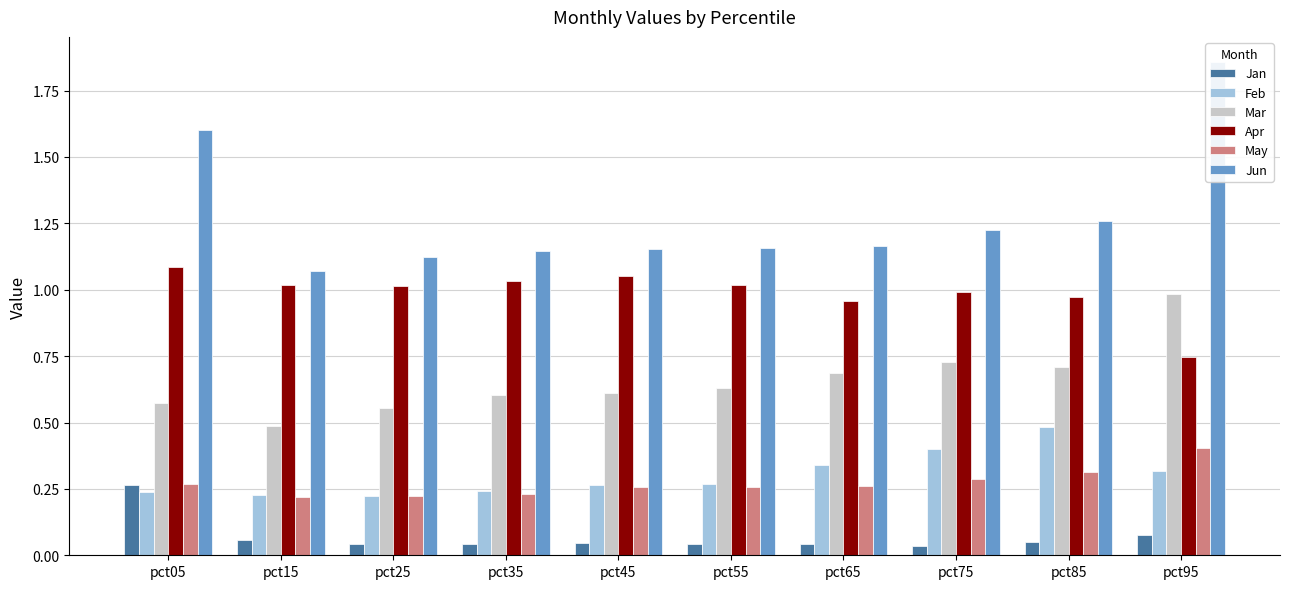

At pct35, list the series in order from largest to smallest.

Jun, Apr, Mar, Feb, May, Jan